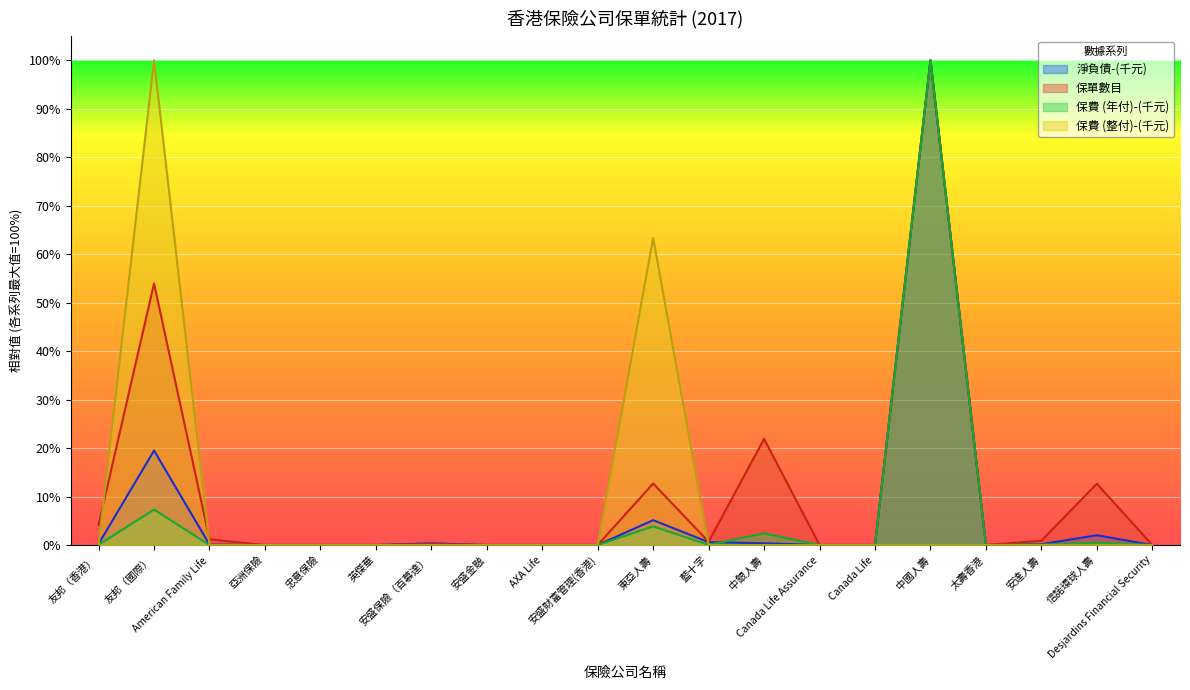

Reading right to left, what are all the values shown in this chart?

淨負債-(千元): 0.0	0.0	0.0	0.0	1.0	0.0	0.0	0.0	0.0	0.1	0.0	0.0	0.0	0.0	0.0	0.0	0.0	0.0	0.2	0.0
保單數目: 0.0	0.1	0.0	0.0	1.0	0.0	0.0	0.2	0.0	0.1	0.0	0.0	0.0	0.0	0.0	0.0	0.0	0.0	0.5	0.0
保費 (年付)-(千元): 0.0	0.0	0.0	0.0	1.0	0.0	0.0	0.0	0.0	0.0	0.0	0.0	0.0	0.0	0.0	0.0	0.0	0.0	0.1	0.0
保費 (整付)-(千元): 0.0	0.0	0.0	0.0	0.0	0.0	0.0	0.0	0.0	0.6	0.0	0.0	0.0	0.0	0.0	0.0	0.0	0.0	1.0	0.0